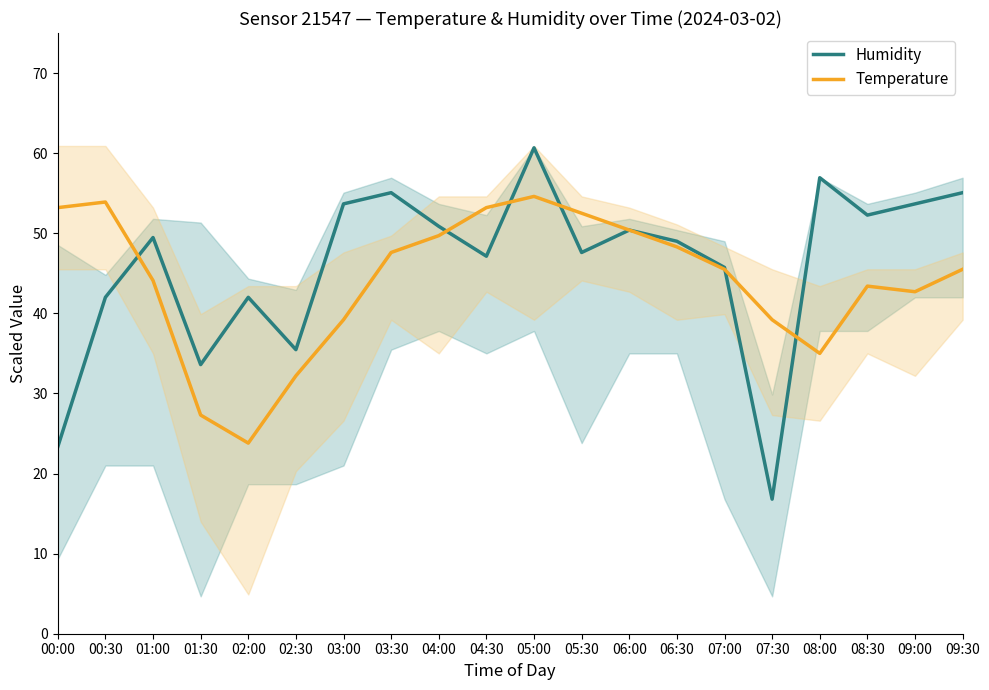

Where is Temperature nearest to the value 39?

03:00